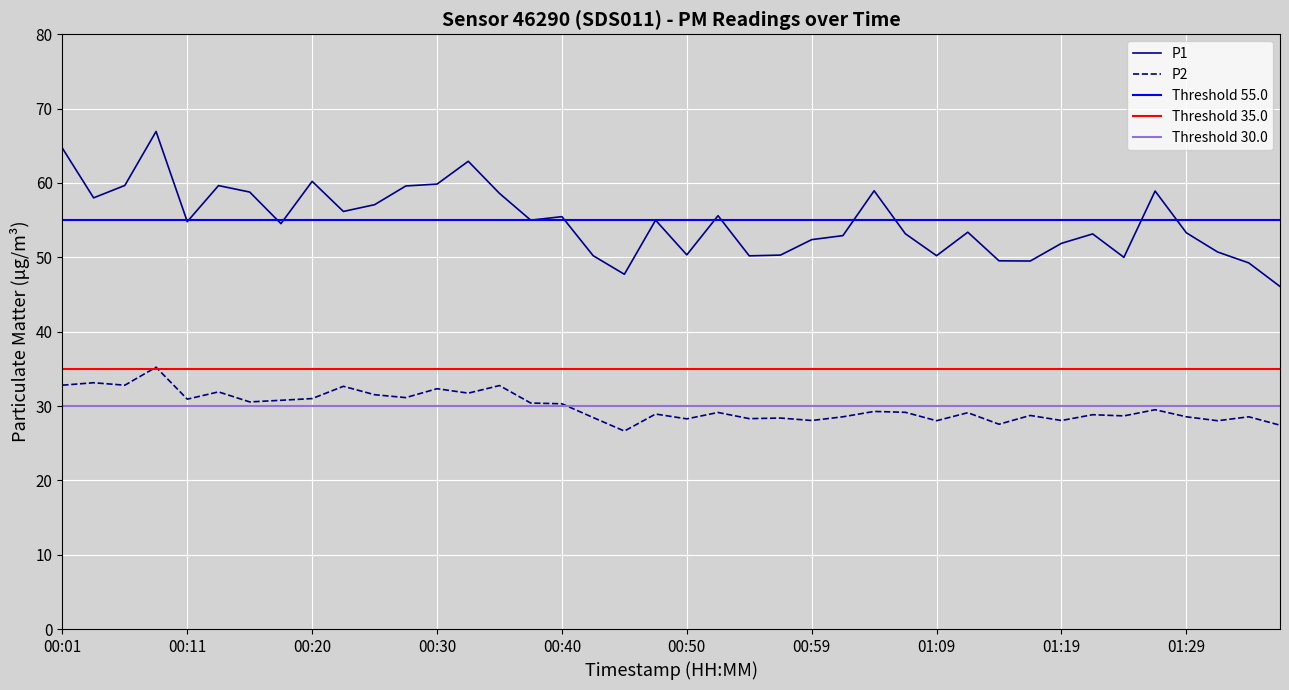

Rank the series by their maximum value, from highest to lowest.

P1, P2